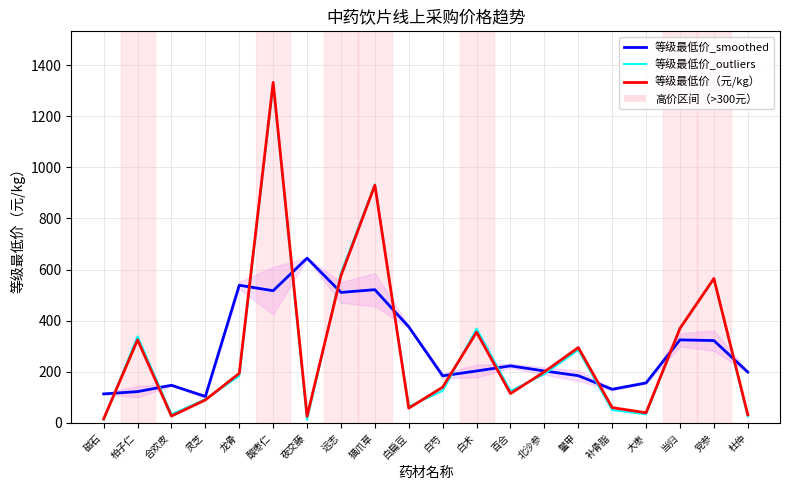

Count the number of data series in this chart.

3